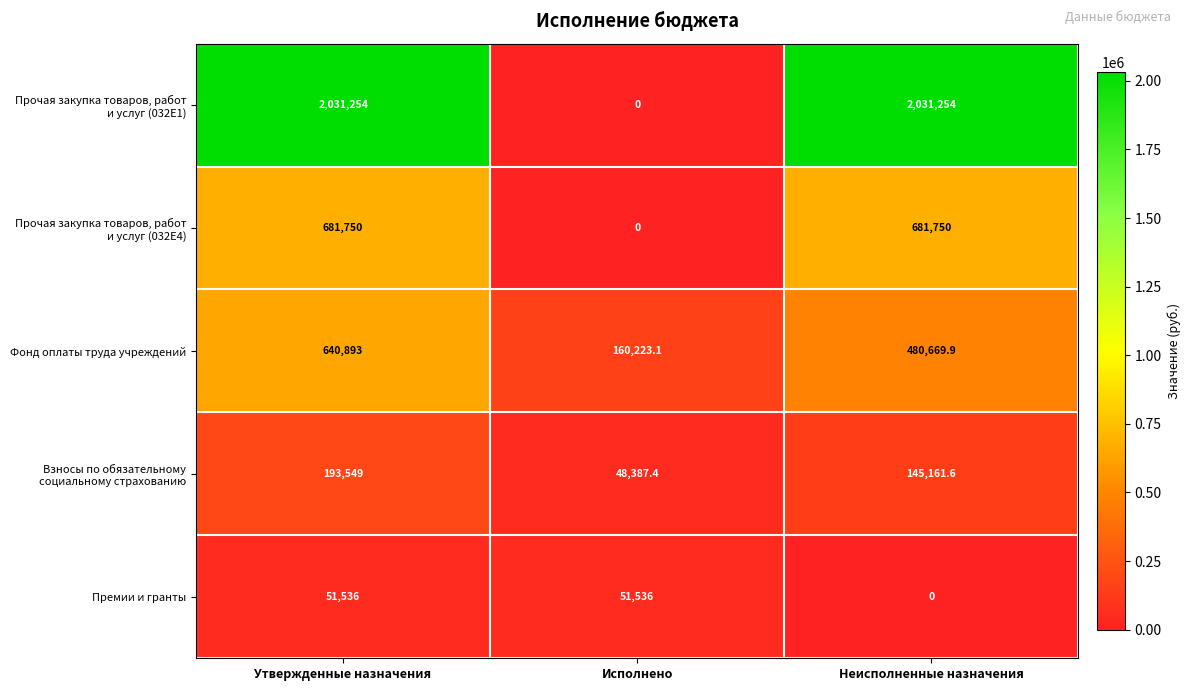

What is the approximate value of Премии и гранты at Исполнено?

51536.0